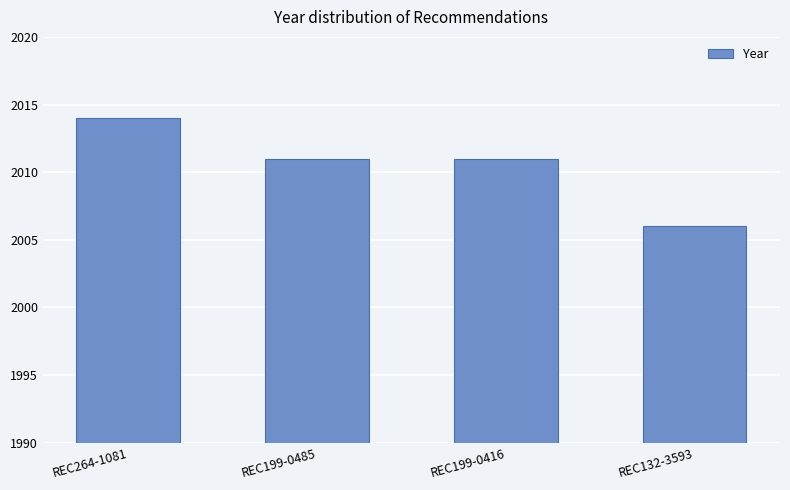

What is the sum of all values?

8042